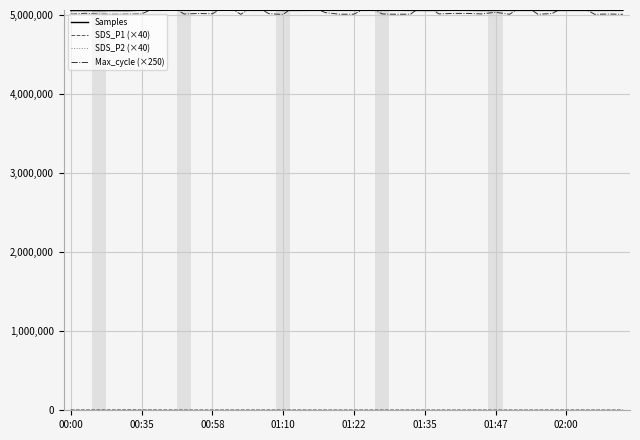

Read the SDS_P2 (×40) value at 23.

1868.8